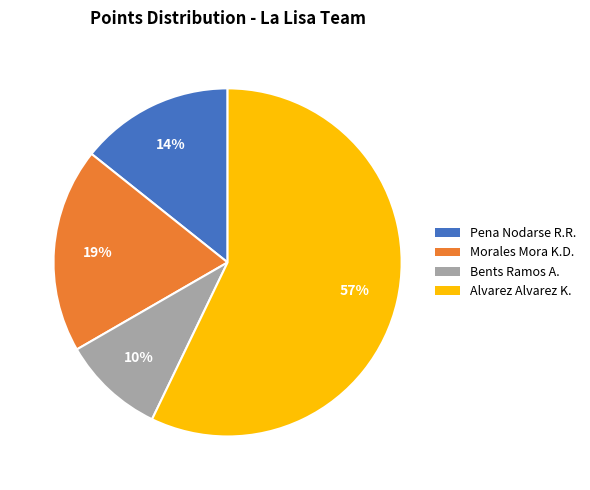

Does any single category account for the majority?

Yes